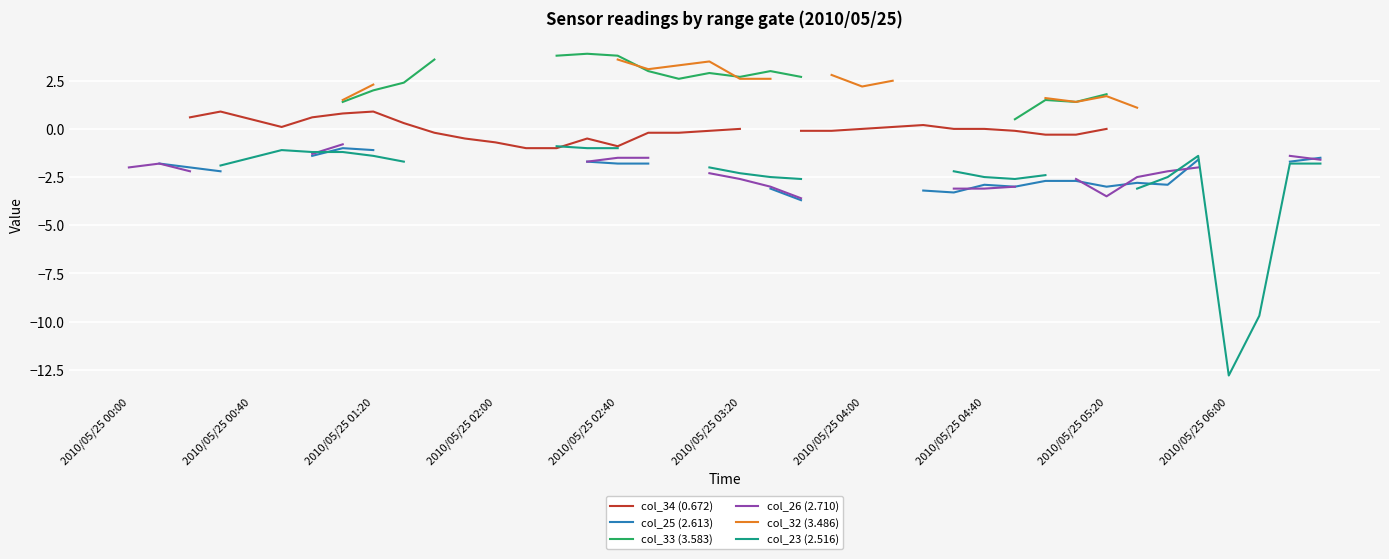

True or false: col_25 (2.613) and col_32 (3.486) cross at least once.

False